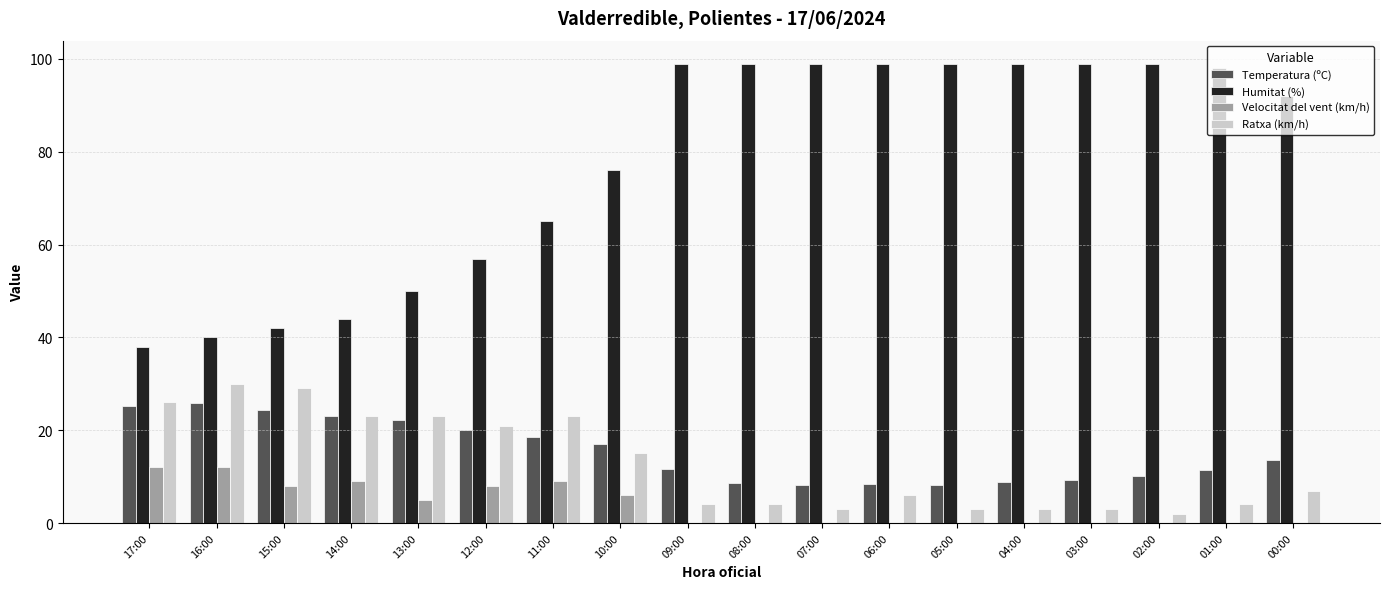

At which label does Humitat (%) first exceed 98?

09:00